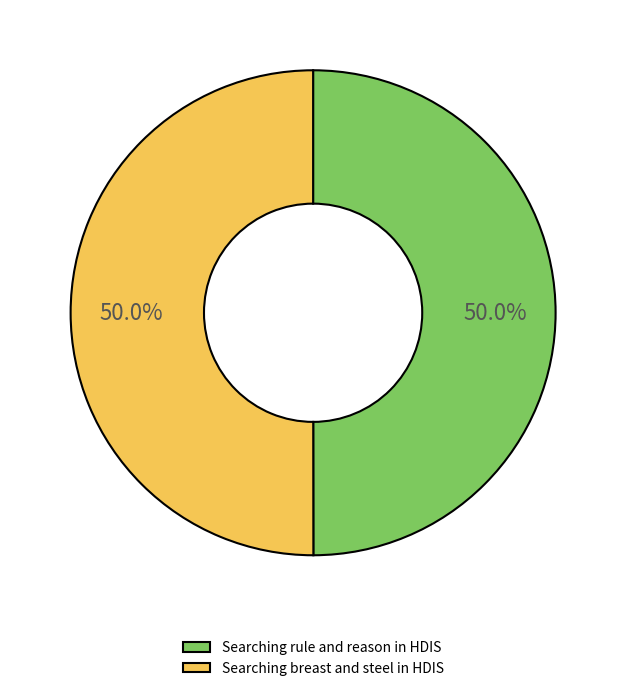

What percentage is the Searching breast and steel in HDIS slice, to the nearest percent?

50%